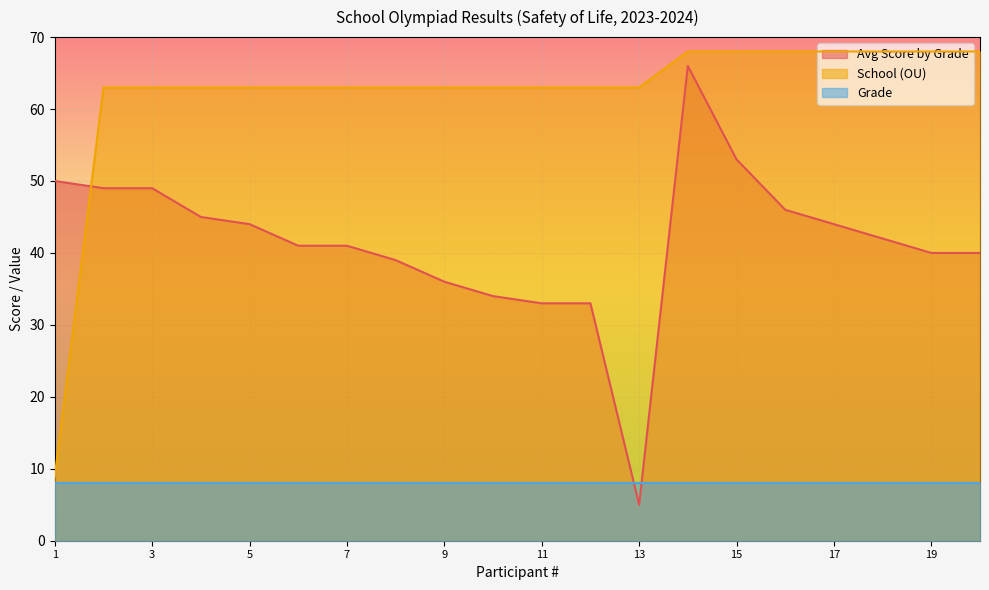

What is the minimum value shown in the chart?

5